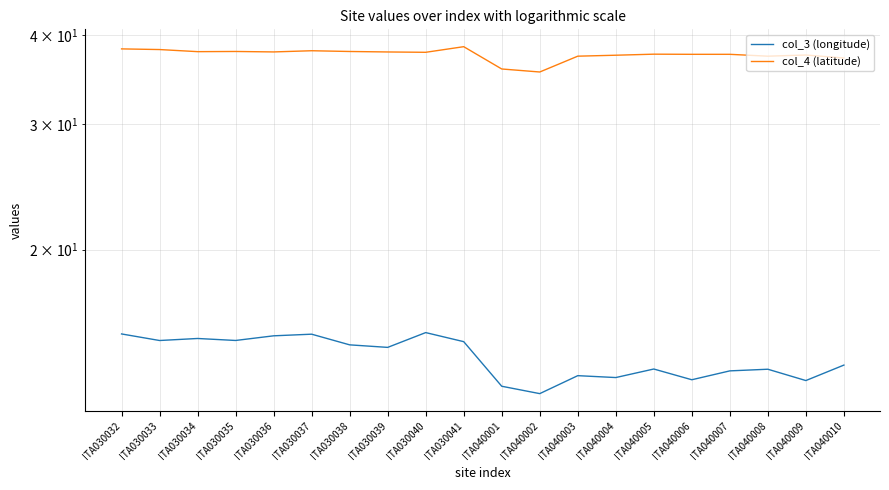

Reading left to right, what are all the values shown in this chart?

col_3 (longitude): ITA030032=15.2	ITA030033=14.9	ITA030034=15.0	ITA030035=14.9	ITA030036=15.1	ITA030037=15.2	ITA030038=14.7	ITA030039=14.6	ITA030040=15.3	ITA030041=14.9	ITA040001=12.9	ITA040002=12.6	ITA040003=13.3	ITA040004=13.2	ITA040005=13.6	ITA040006=13.1	ITA040007=13.5	ITA040008=13.6	ITA040009=13.1	ITA040010=13.8
col_4 (latitude): ITA030032=38.3	ITA030033=38.2	ITA030034=37.9	ITA030035=37.9	ITA030036=37.9	ITA030037=38.0	ITA030038=37.9	ITA030039=37.9	ITA030040=37.8	ITA030041=38.5	ITA040001=35.9	ITA040002=35.5	ITA040003=37.4	ITA040004=37.5	ITA040005=37.6	ITA040006=37.6	ITA040007=37.6	ITA040008=37.4	ITA040009=37.5	ITA040010=37.2